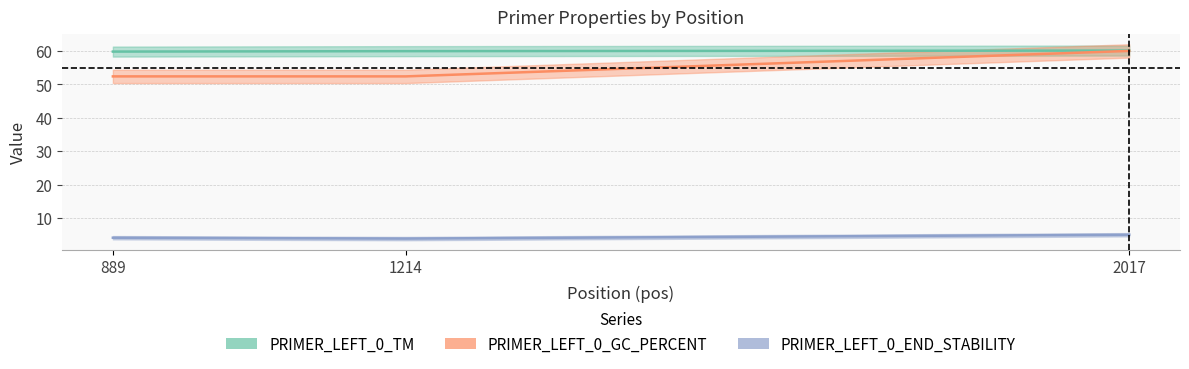

Which label corresponds to the largest value in the chart?

2017